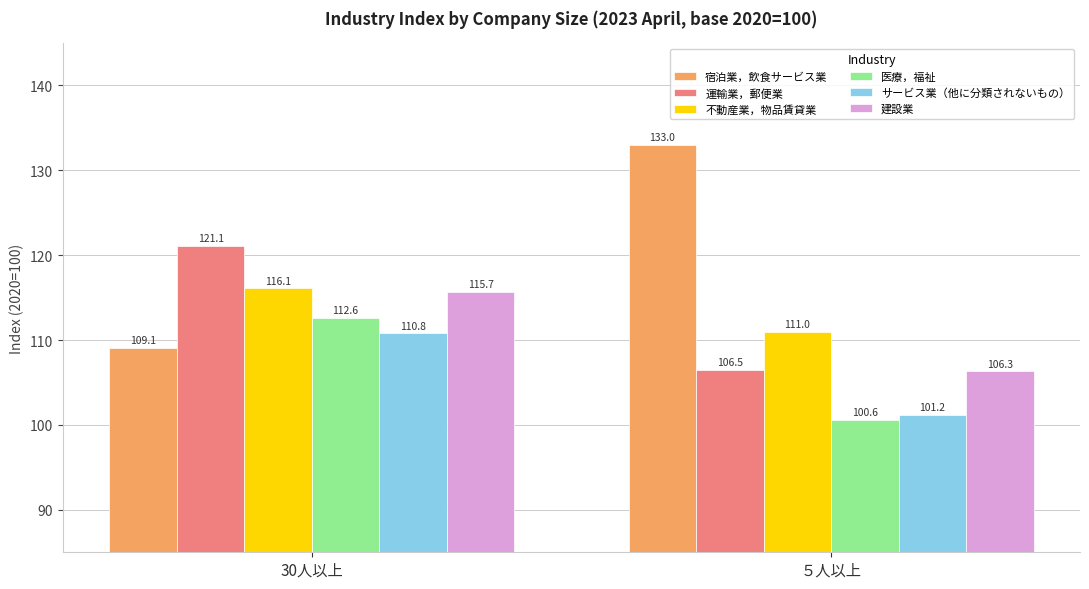

Which category has the lowest value in the 医療，福祉 series?

５人以上